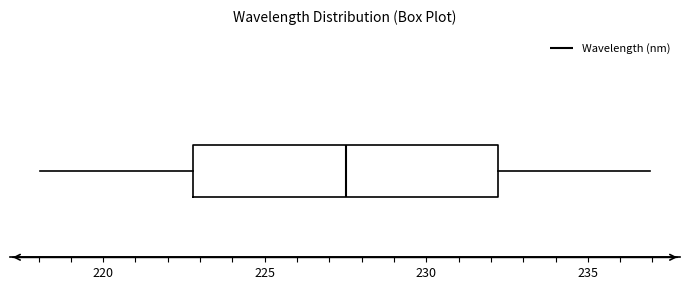

Transcribe this box plot: give where the median line is, the range the box spans, and where the two whiskers end, as read against the x-axis. The values are not printed on the chart, so give them approximately, as read against the axis.

median 227.5, box 223.0 to 232.0, whiskers 218.0 to 237.0